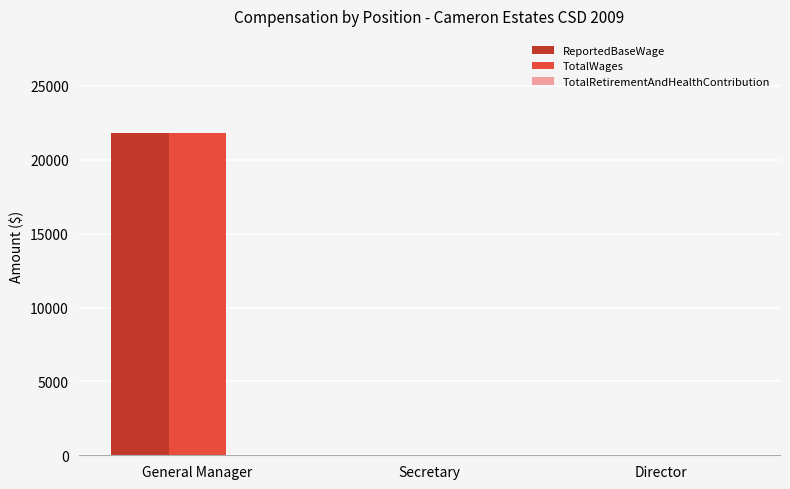

Which label corresponds to the largest value in the chart?

General Manager